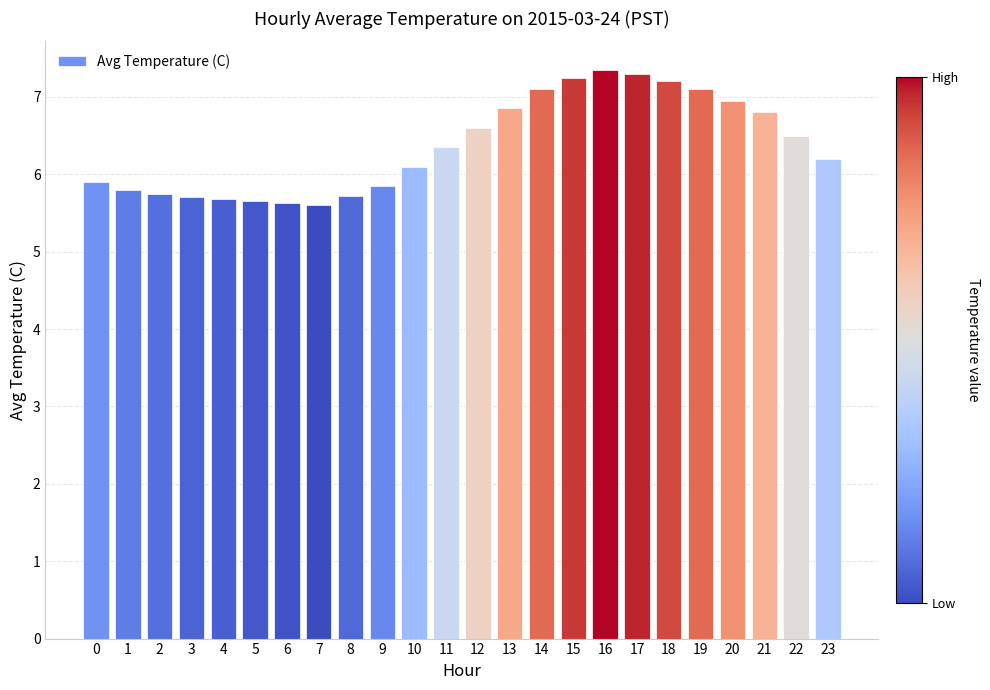

What is the smallest value displayed?

5.6